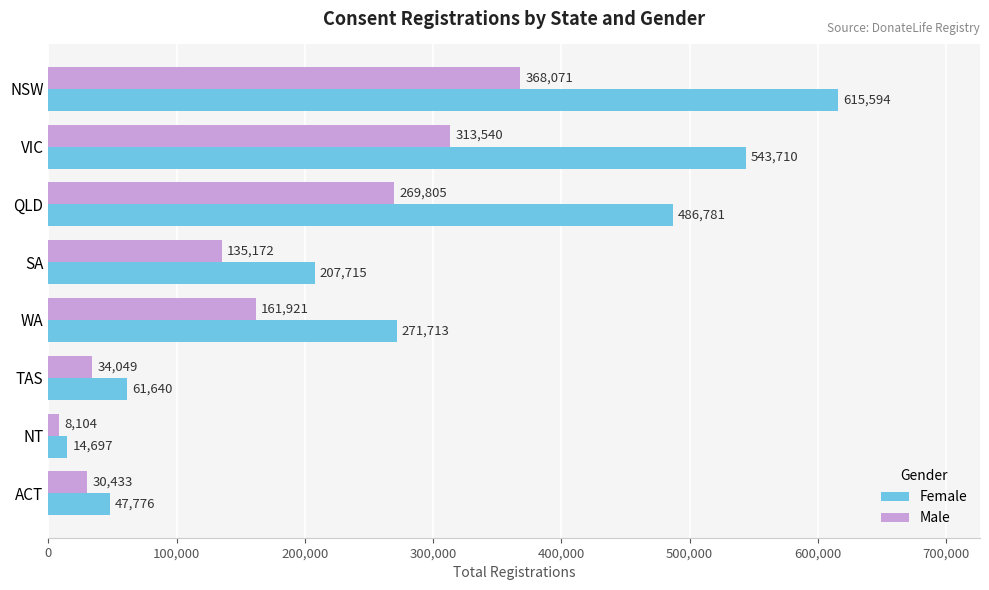

How many values in the Female series are below 271713?

4